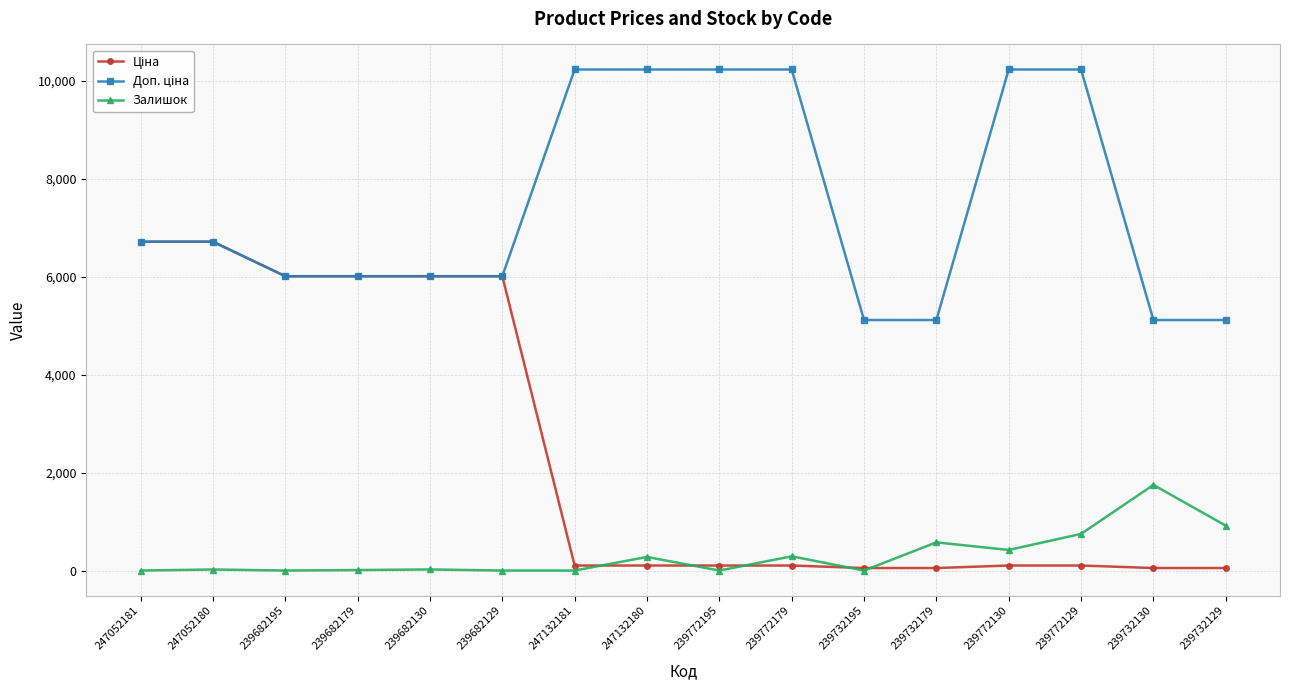

The Залишок series shows 917.0 at 239732129. True or false?

True